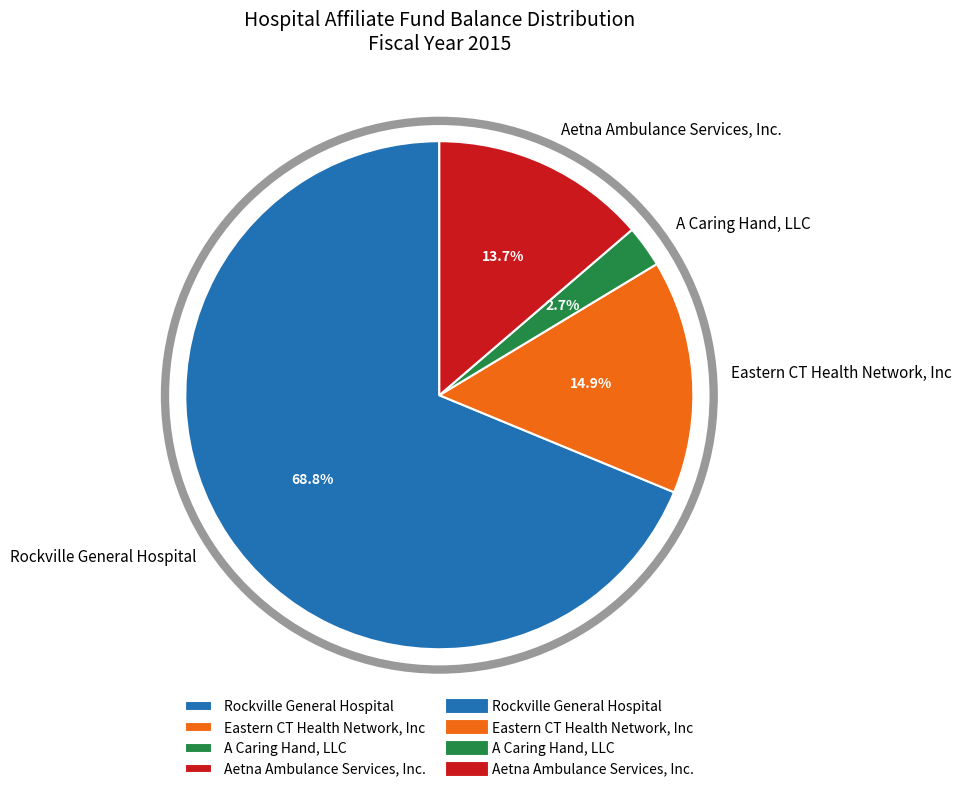

What is the largest slice in the pie chart?

Rockville General Hospital